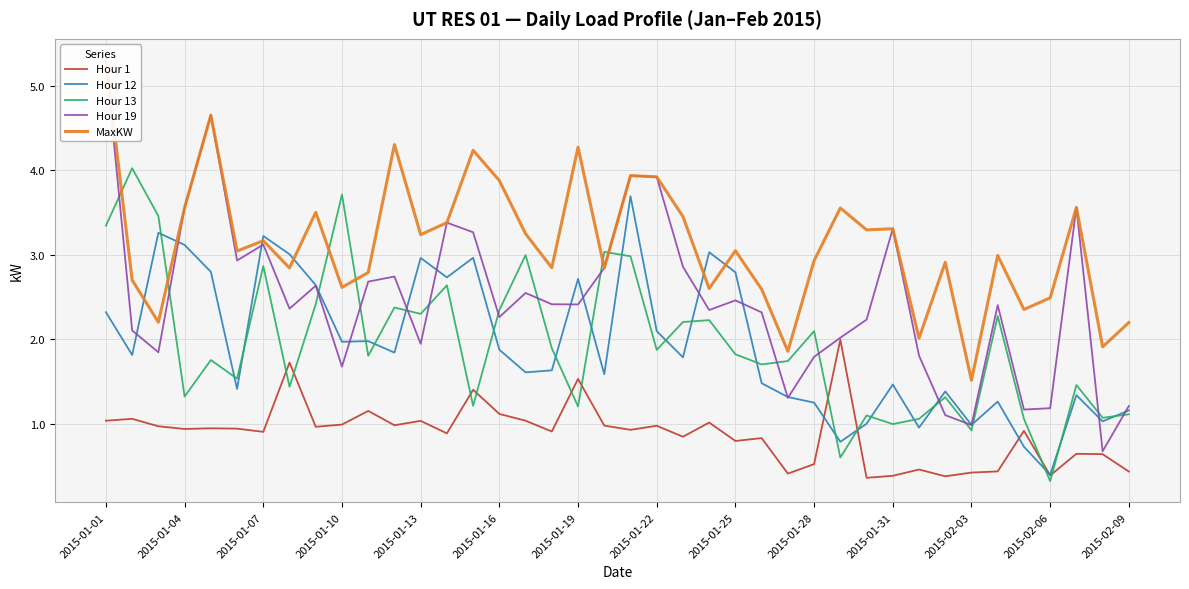

What is the sum of all Hour 13 values?

77.7